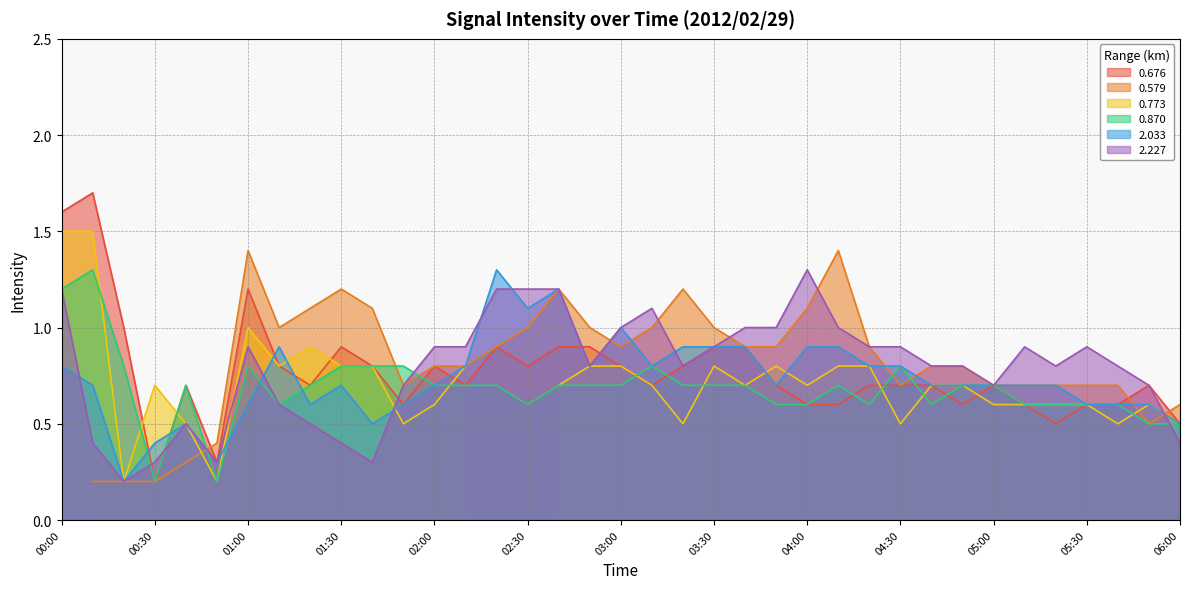

Is it true that 0.676 equals 0.7 at 04:30?

True